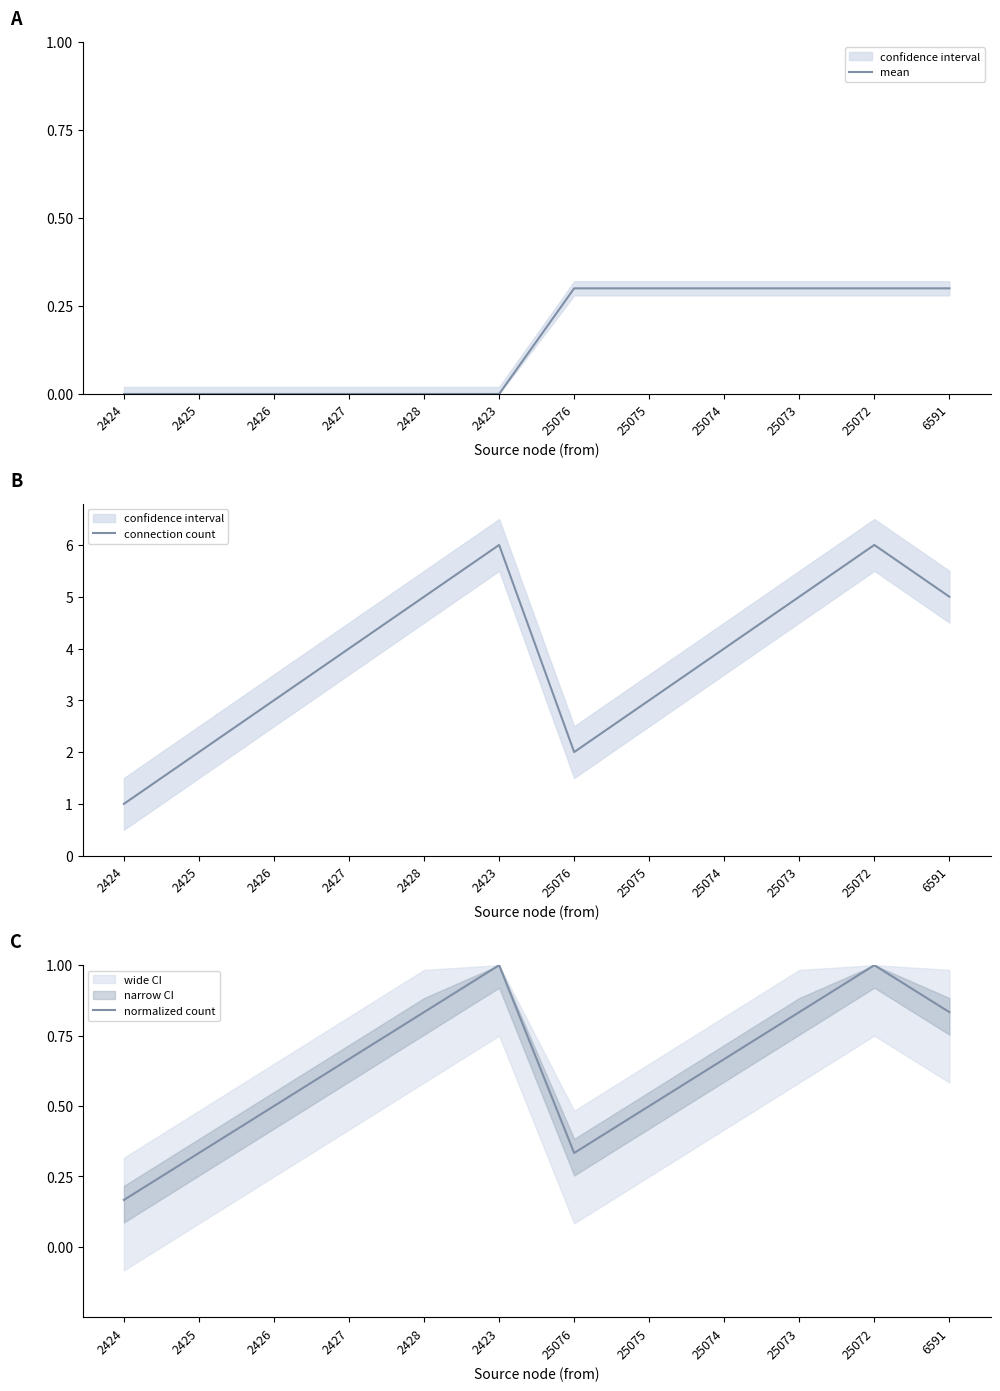

Which has a higher value, 25073 or 2428?

25073